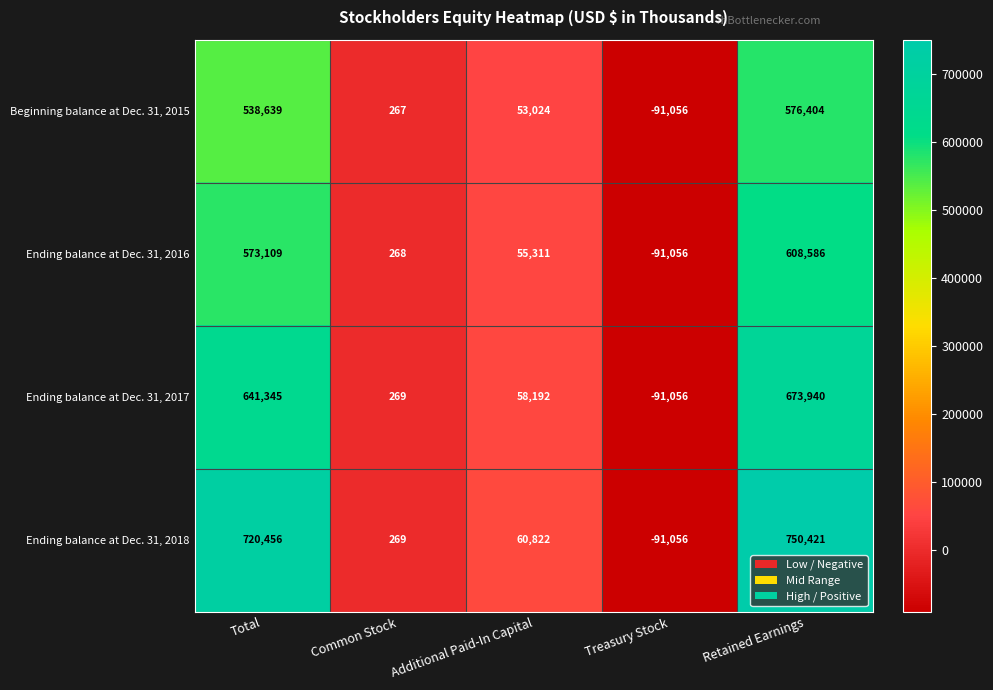

Which series changed the most between Additional Paid-In Capital and Retained Earnings?

Ending balance at Dec. 31, 2018